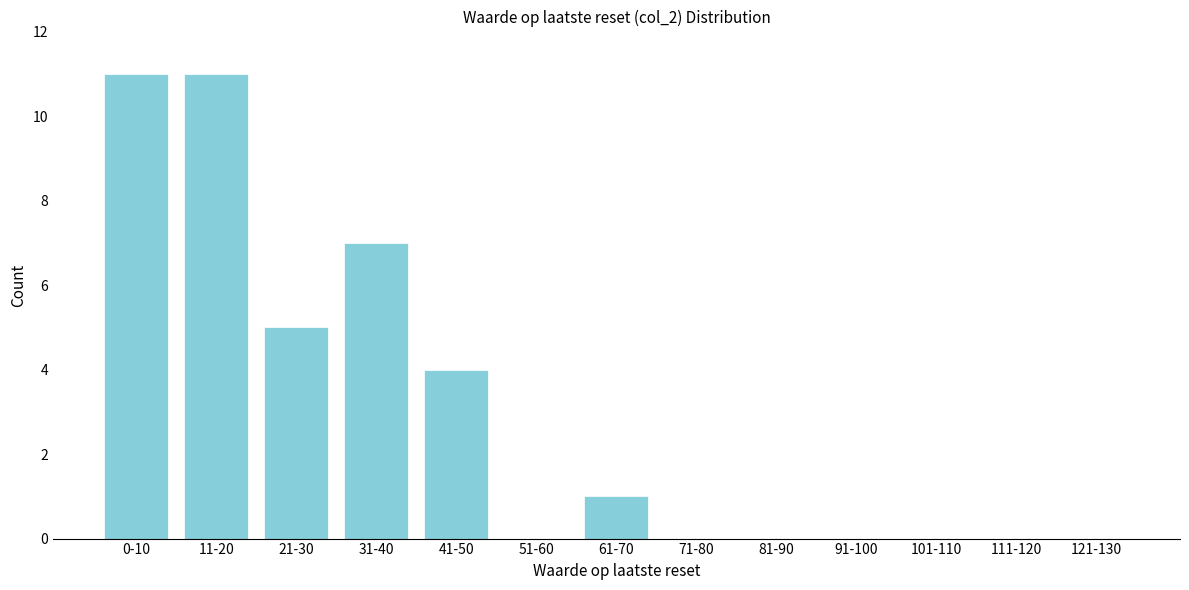

Reading left to right, extract all data points from this chart.

0-10=11	11-20=11	21-30=5	31-40=7	41-50=4	51-60=0	61-70=1	71-80=0	81-90=0	91-100=0	101-110=0	111-120=0	121-130=0